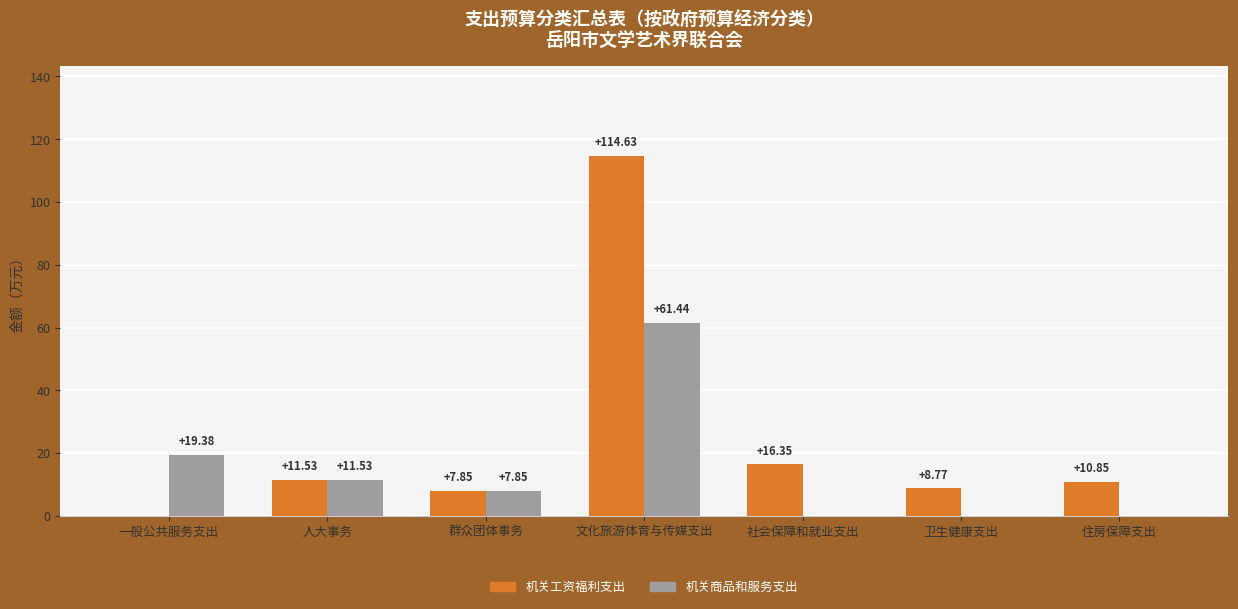

Which series has the largest total across all categories?

机关工资福利支出